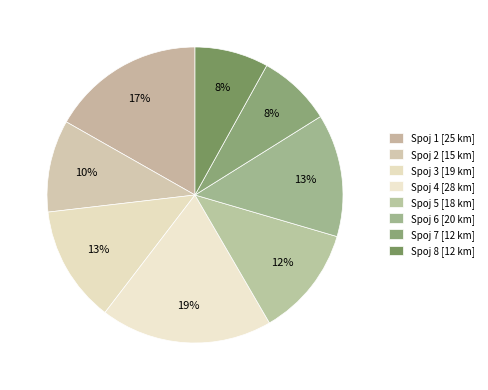

How many segments does this pie chart have?

8